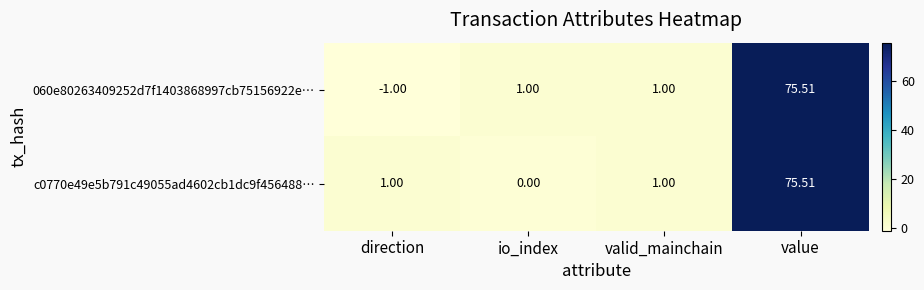

Which label corresponds to the smallest value in the chart?

direction